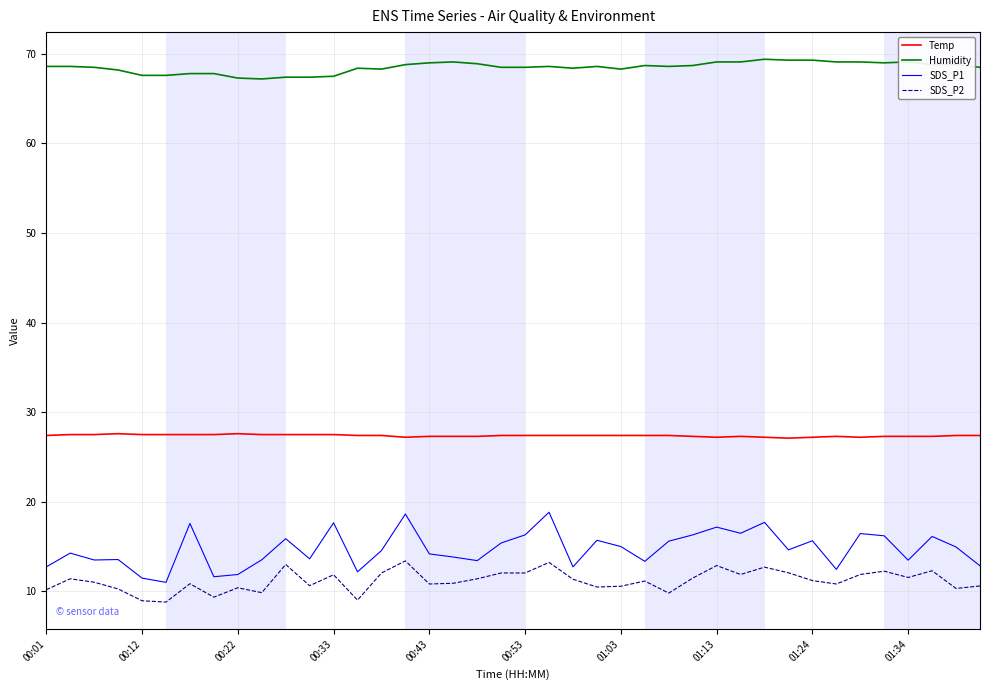

True or false: SDS_P1 and Temp intersect in this chart.

False